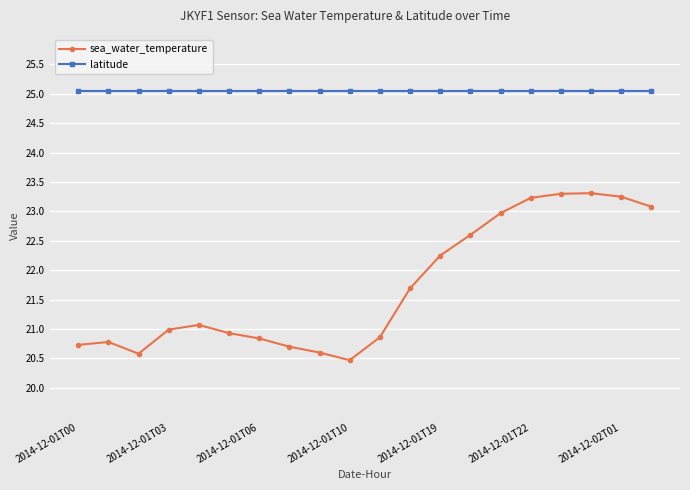

Which series has the largest total across all categories?

latitude